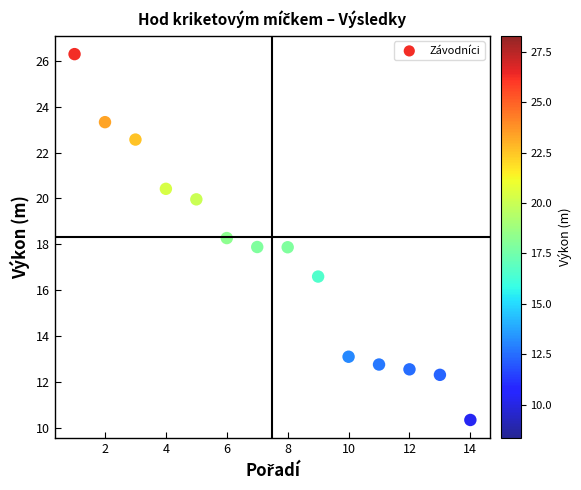

What is the range of Y values (max minus min)?

16.0